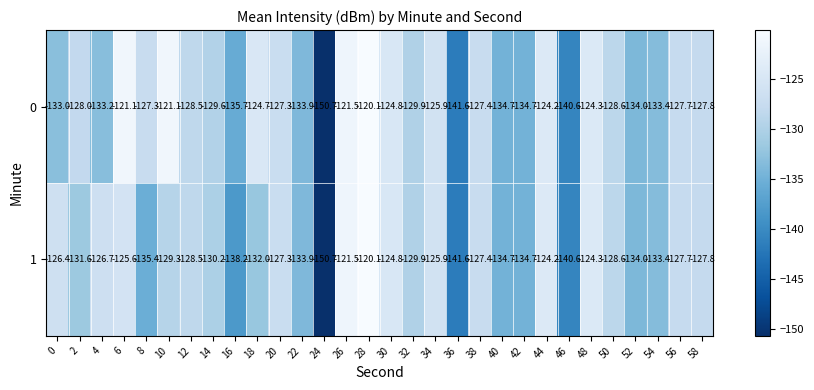

How many data points does each series have?

30